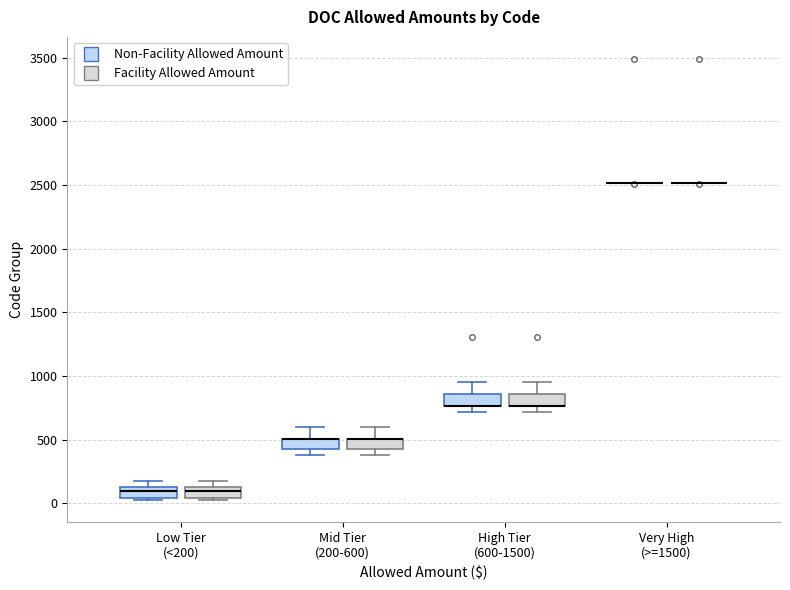

Where is the upper edge of the box for High Tier (600-1500) (Facility Allowed Amount) on the y-axis? The values are not printed on the chart, so give them approximately, as read against the axis.

850